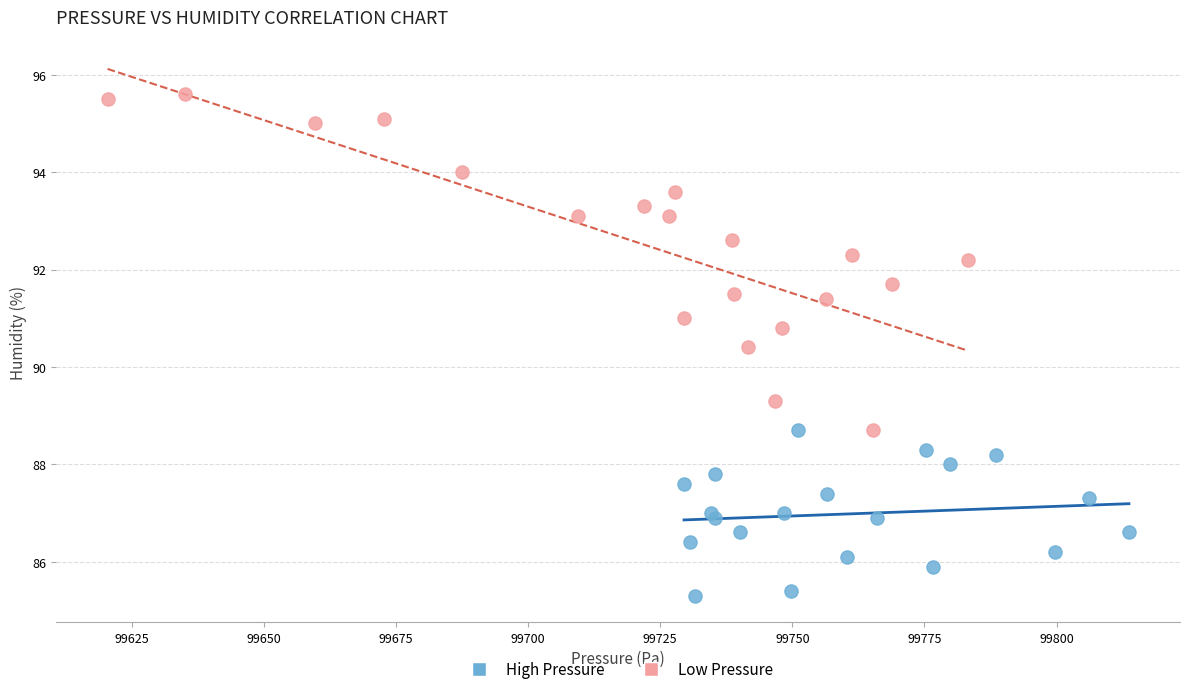

Which series has the largest Y range (max minus min)?

Low Pressure